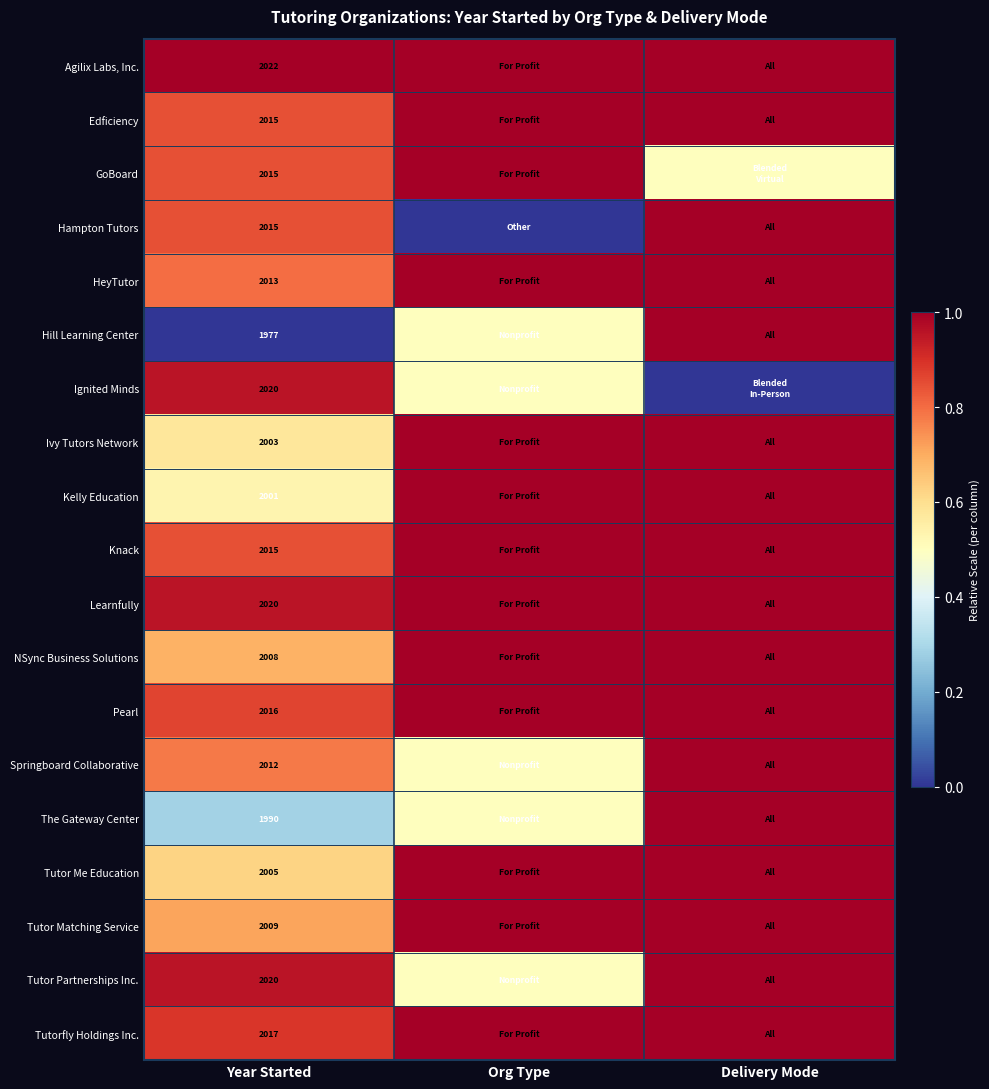

The value of Knack at Year Started is 3039.9. True or false?

False